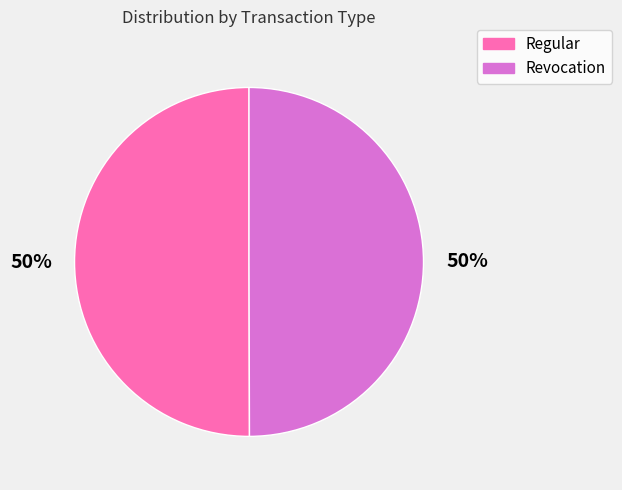

Approximately how many times larger is the value at Regular compared to Revocation?

1.0